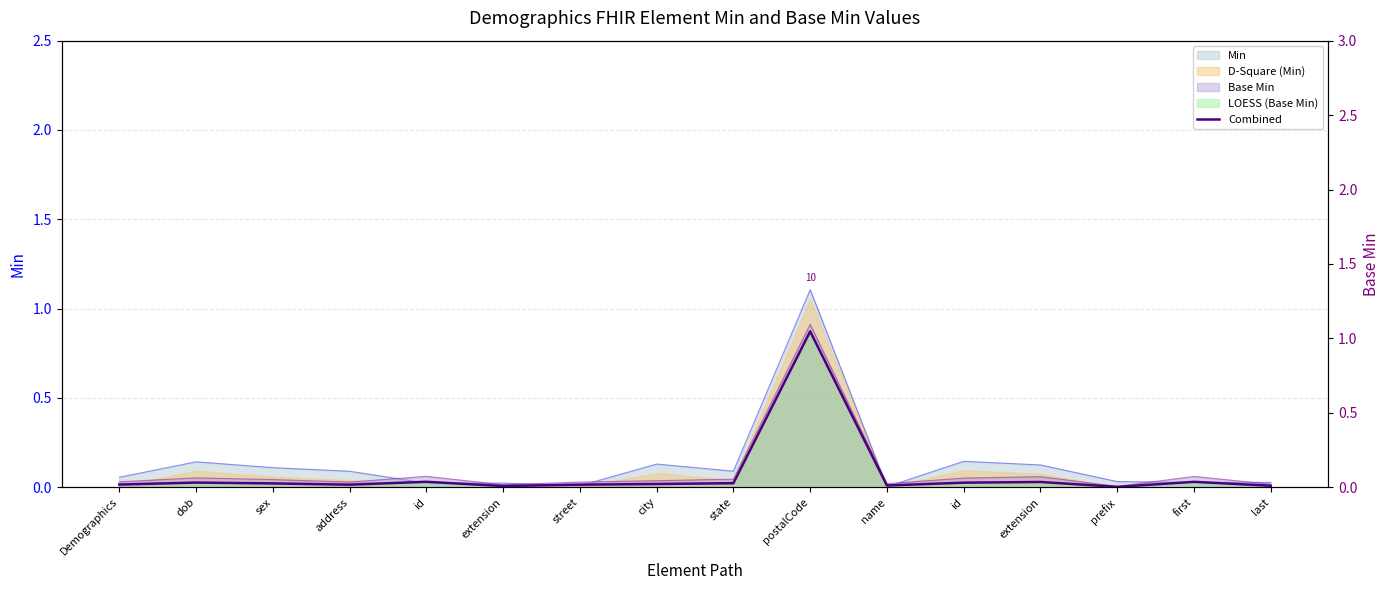

True or false: the data has more than 1 interior local peaks.

True